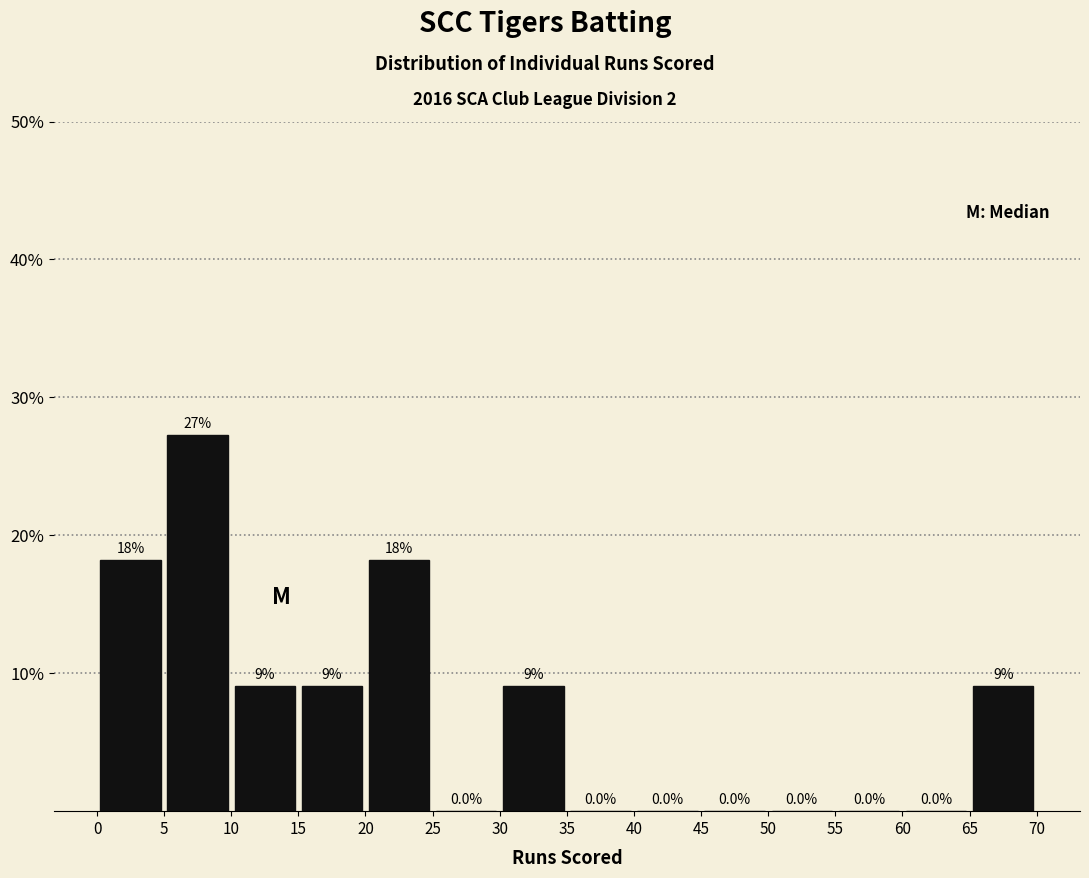

Which range on the x-axis has the tallest bar?

5 to 10